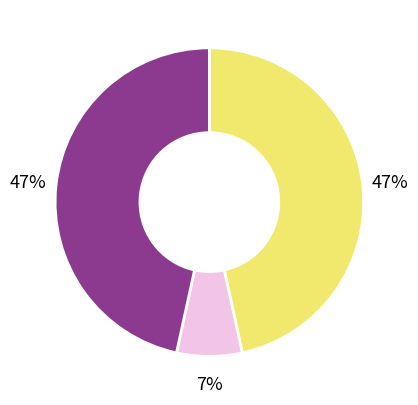

To the nearest percent, what is the difference between the largest and smallest slice percentages?

40%